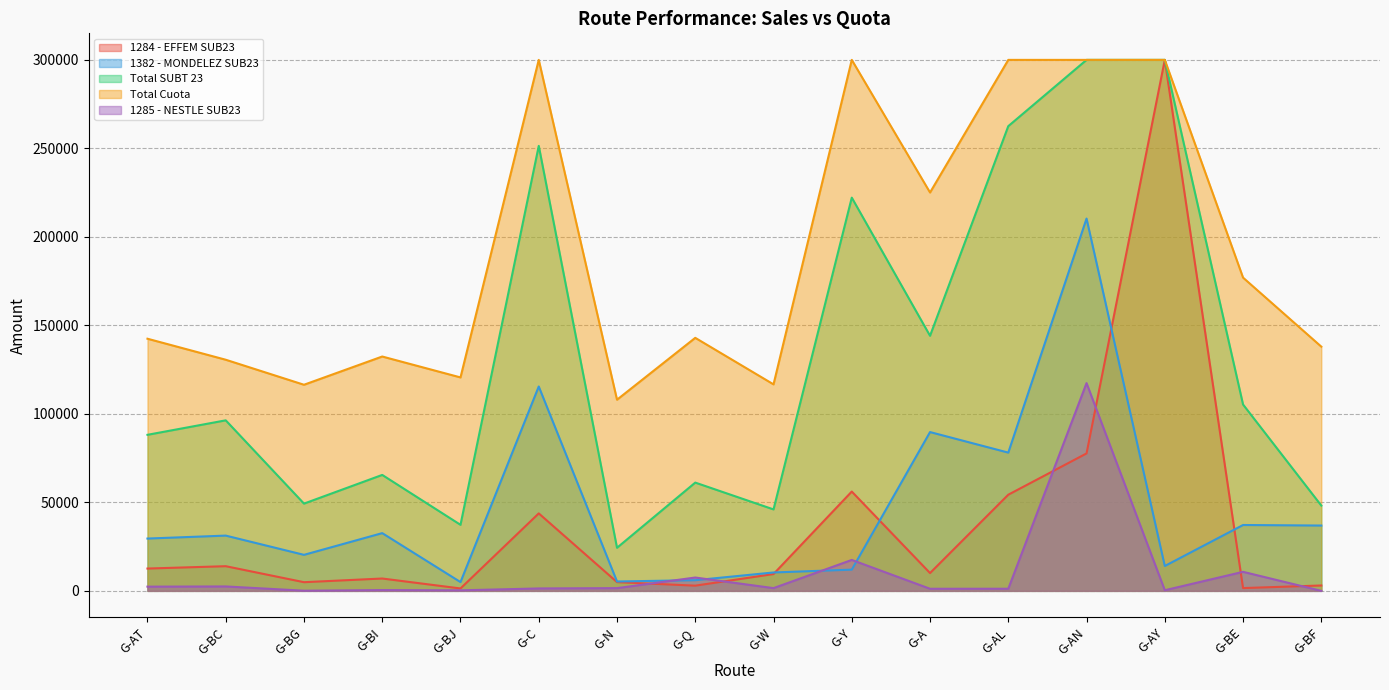

At how many categories does at least one series exceed 181281?

6